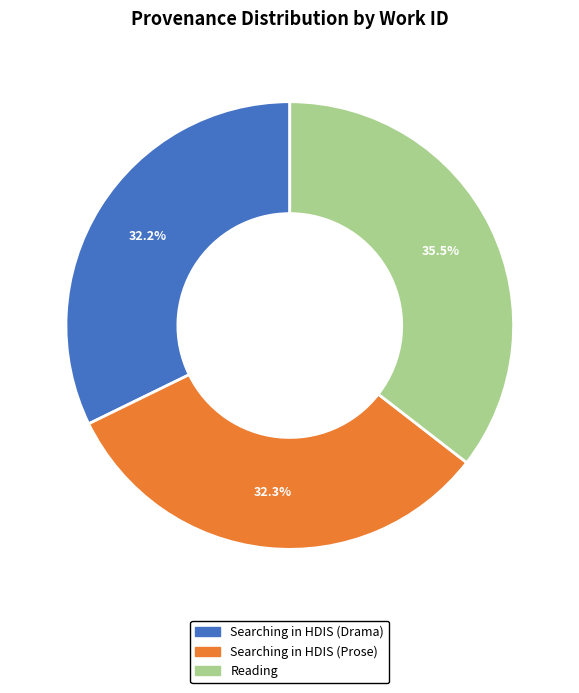

What percentage do Reading and Searching in HDIS (Prose) together represent?

67.8%